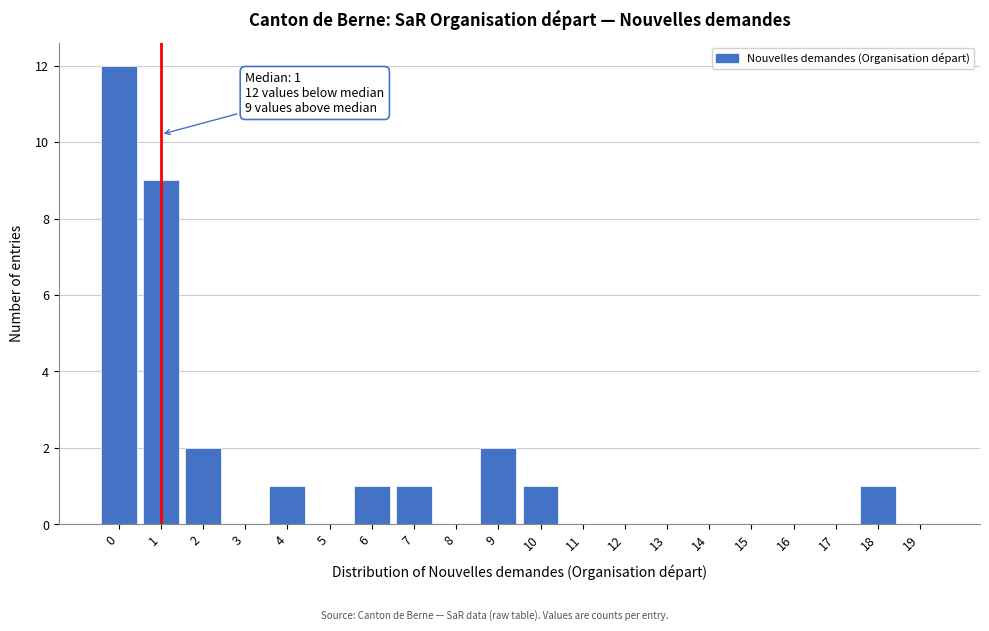

Over which range of the x-axis is the bar tallest?

-0.5 to 0.5